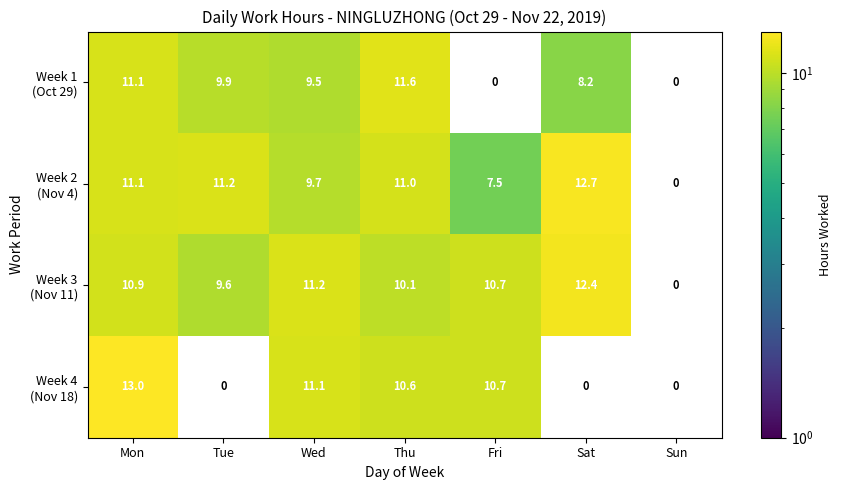

What is the maximum value shown in the chart?

13.0